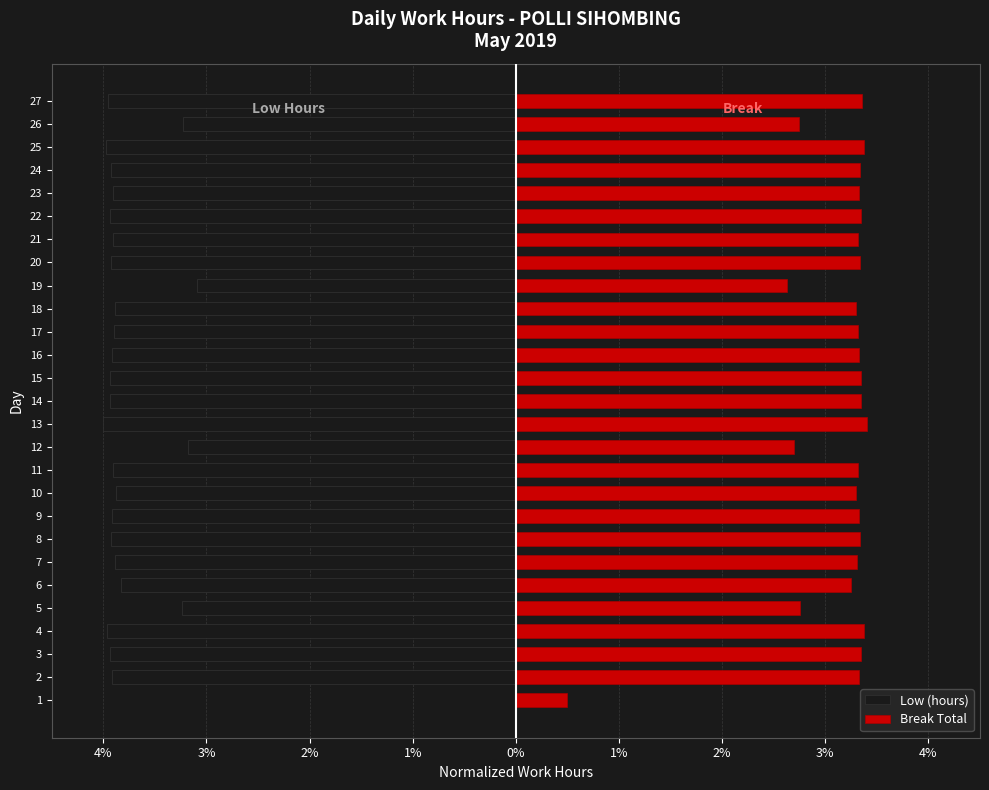

At how many categories does at least one series exceed -1?

27